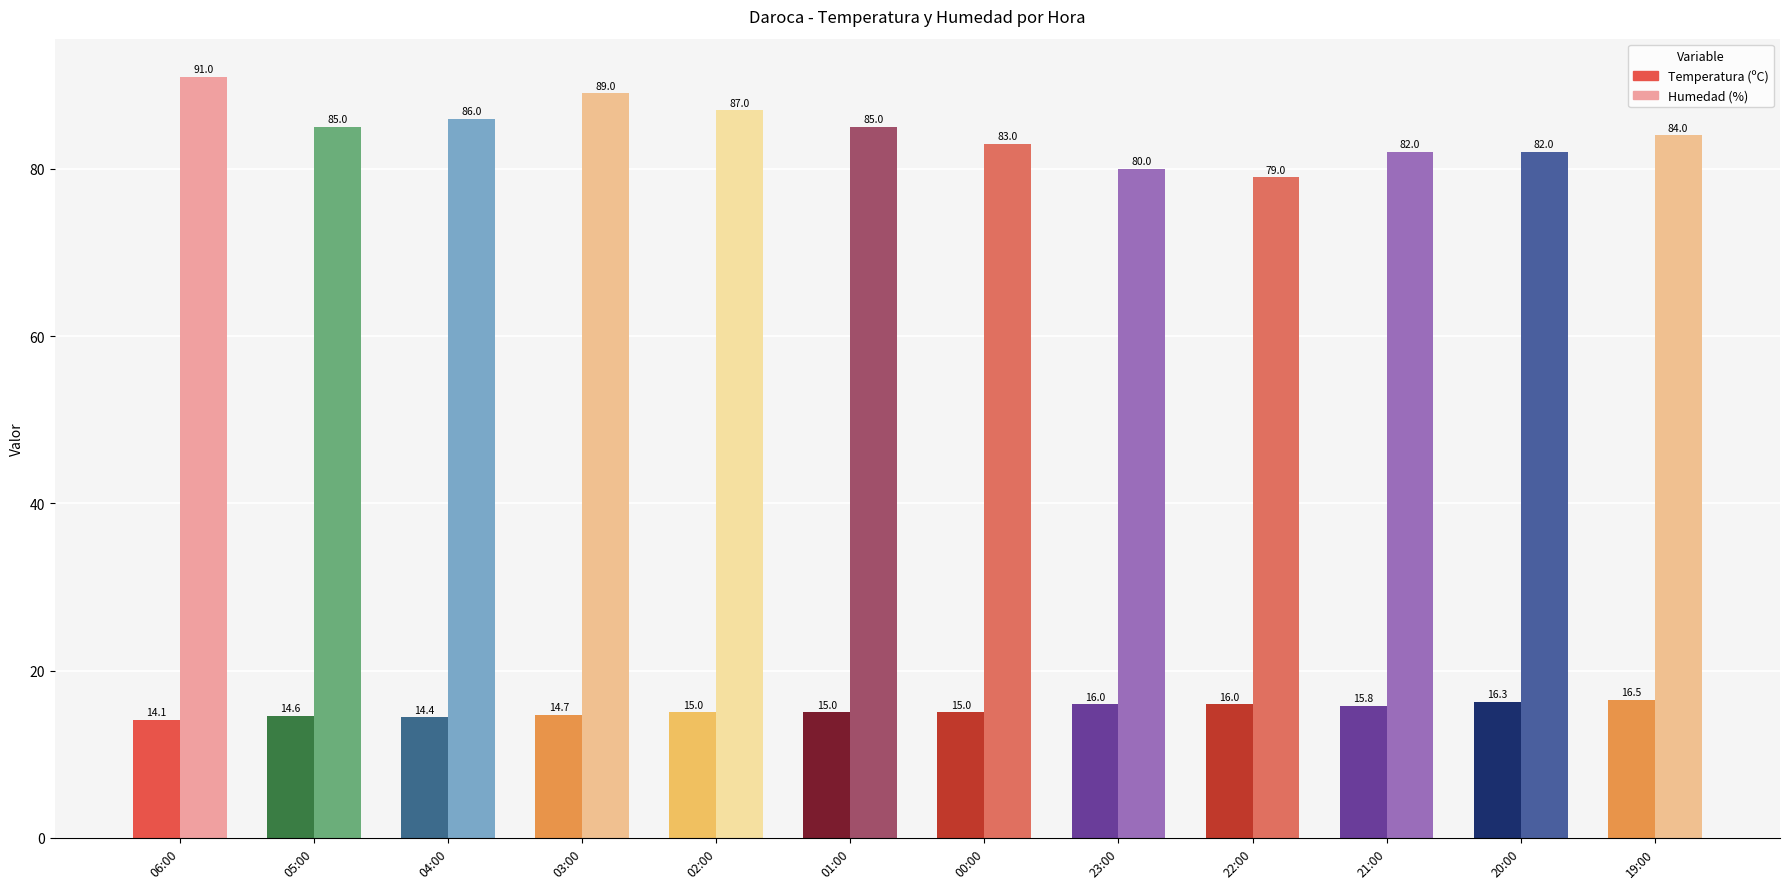

What position from the right is 03:00?

9